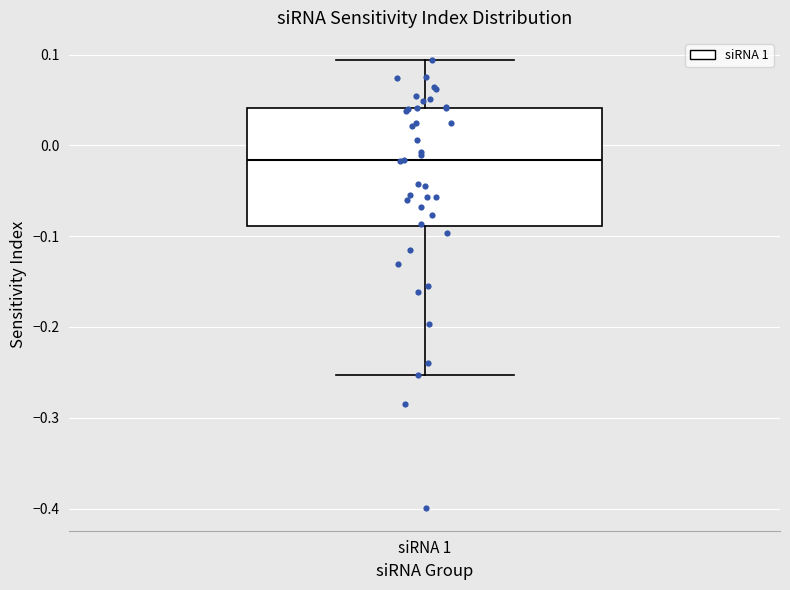

Read this box plot against the y-axis: the position of the median line, the range covered by the box, and the ends of both whiskers. The values are not printed on the chart, so give them approximately, as read against the axis.

median -0.02, box -0.09 to 0.04, whiskers -0.25 to 0.09